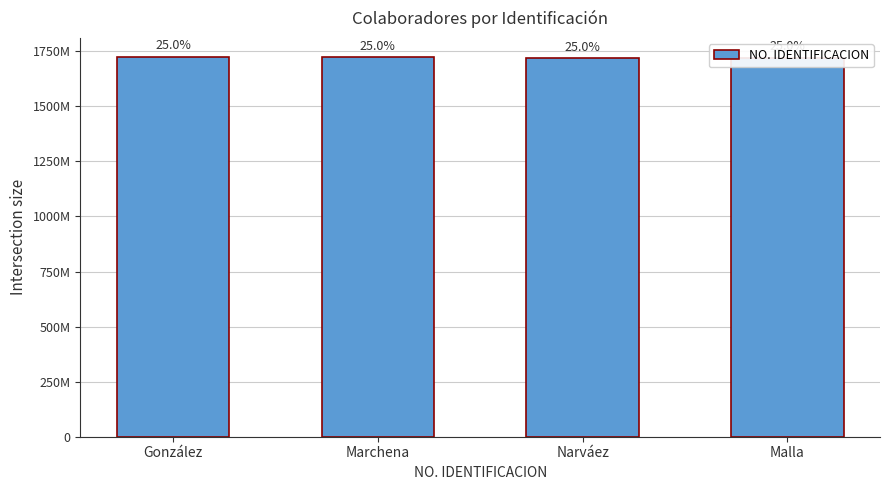

Does the chart contain any negative values?

No